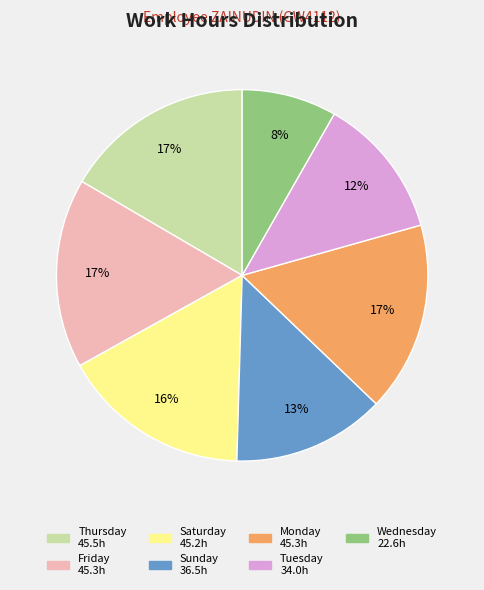

Is there a majority slice in this chart?

No